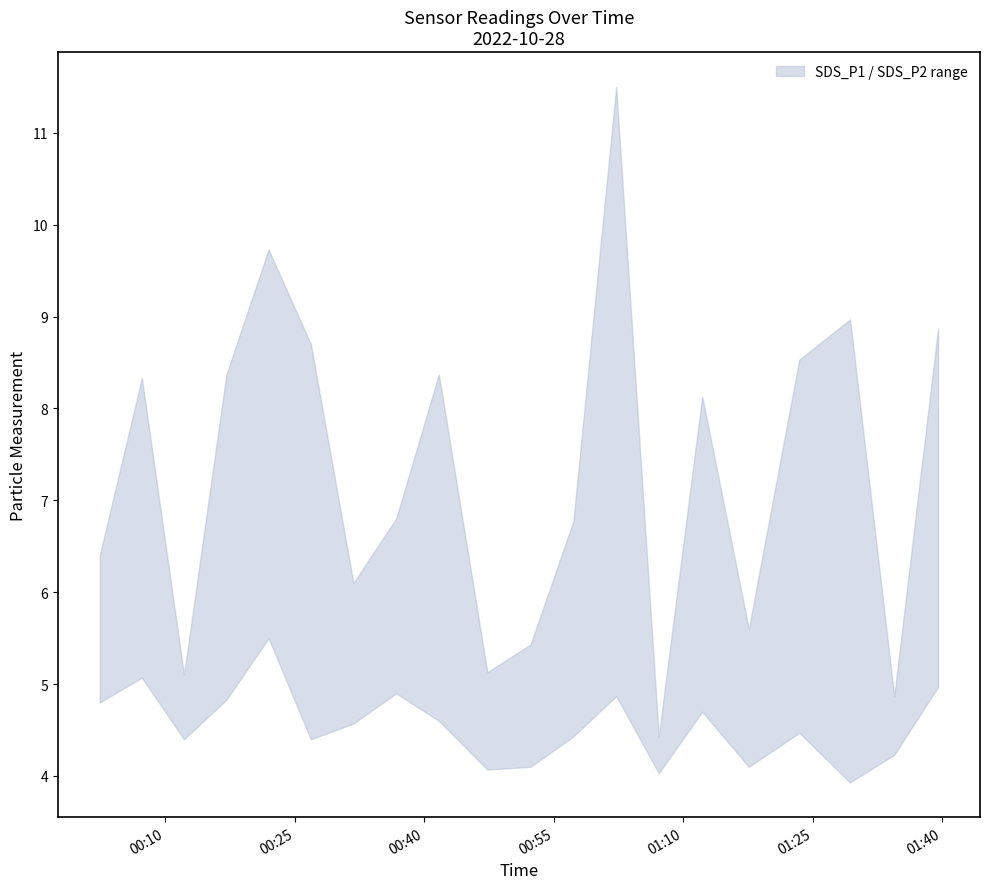

Does the chart display data point markers on the line(s)?

No